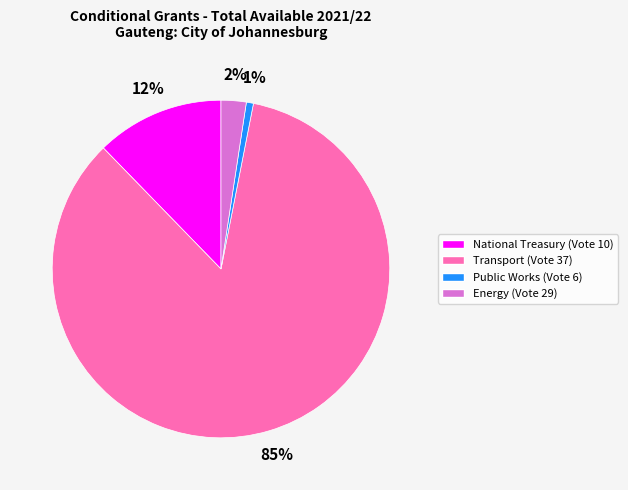

Combined, do Public Works (Vote 6) and National Treasury (Vote 10) account for over 50%?

No